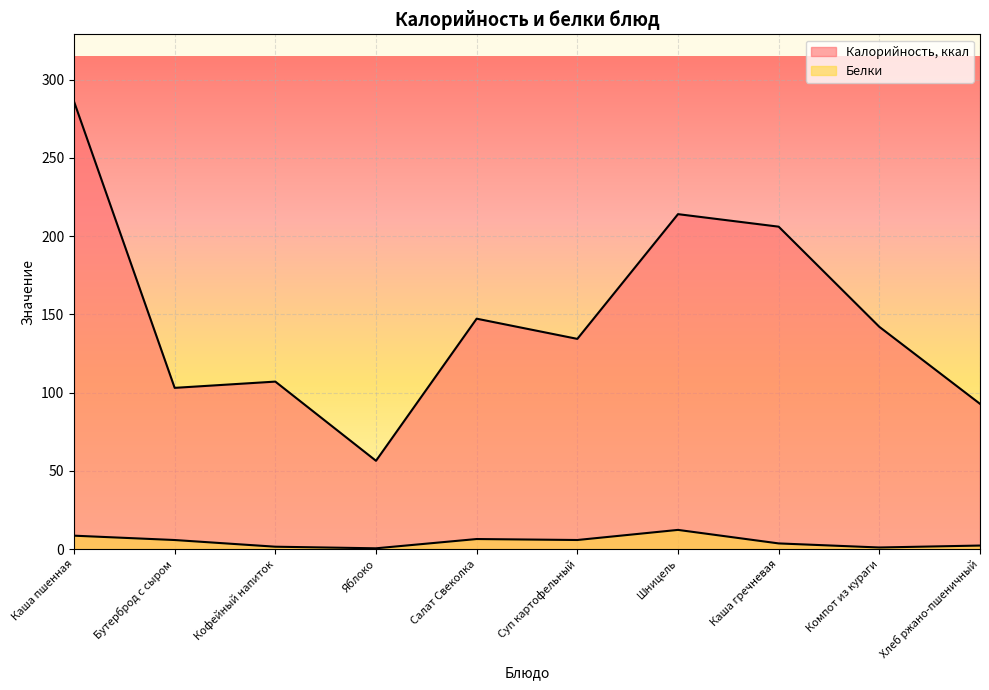

True or false: Калорийность, ккал and Белки intersect in this chart.

False